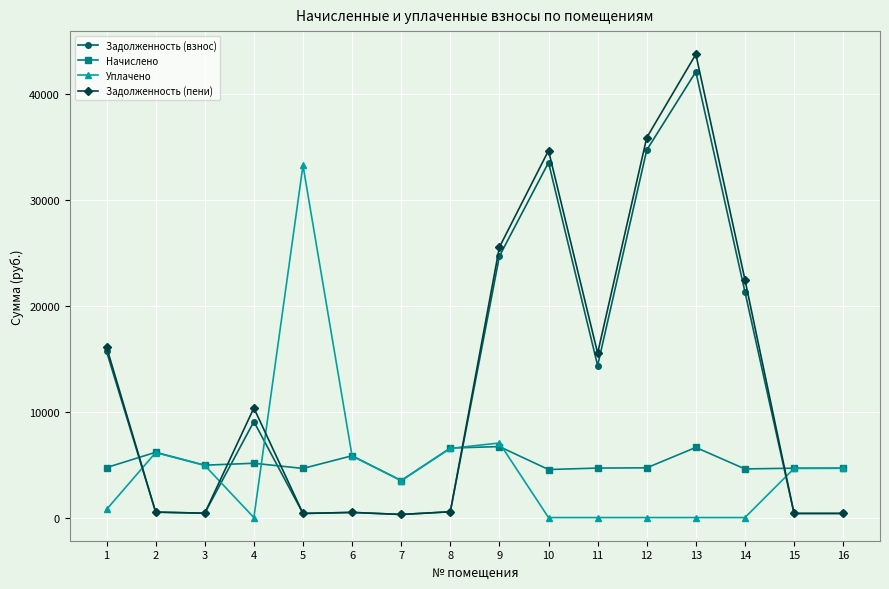

What is the greatest value displayed?

43716.2